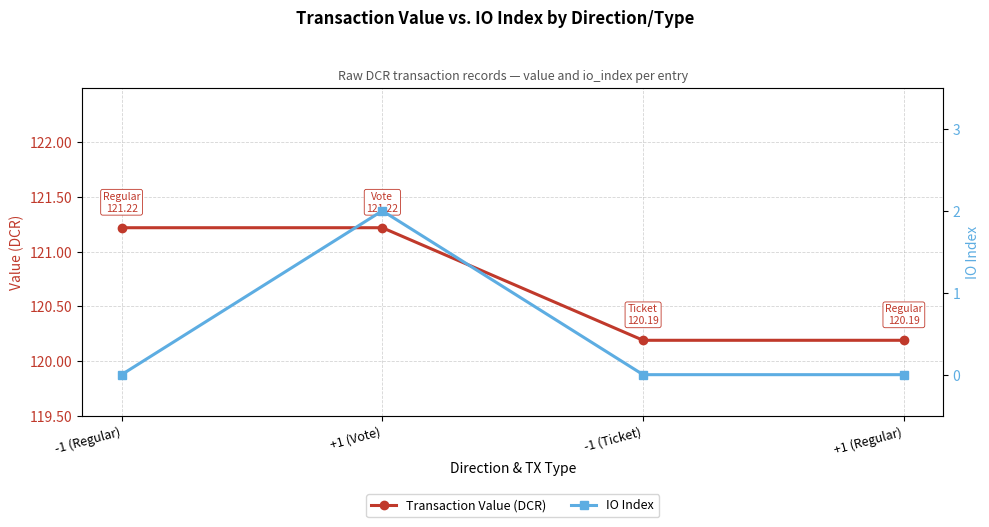

List the series in order of their peak value, lowest first.

IO Index, Transaction Value (DCR)